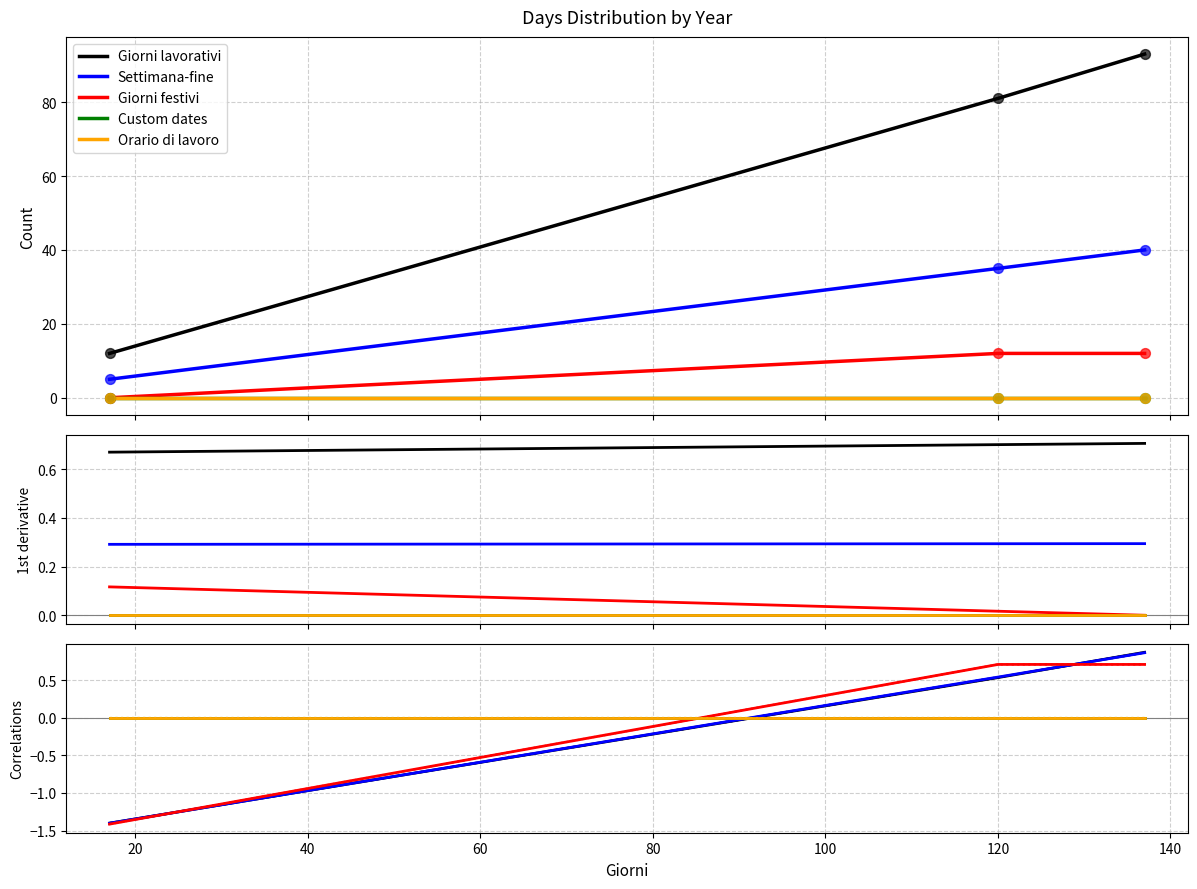

Which series has the largest Y range (max minus min)?

Giorni lavorativi